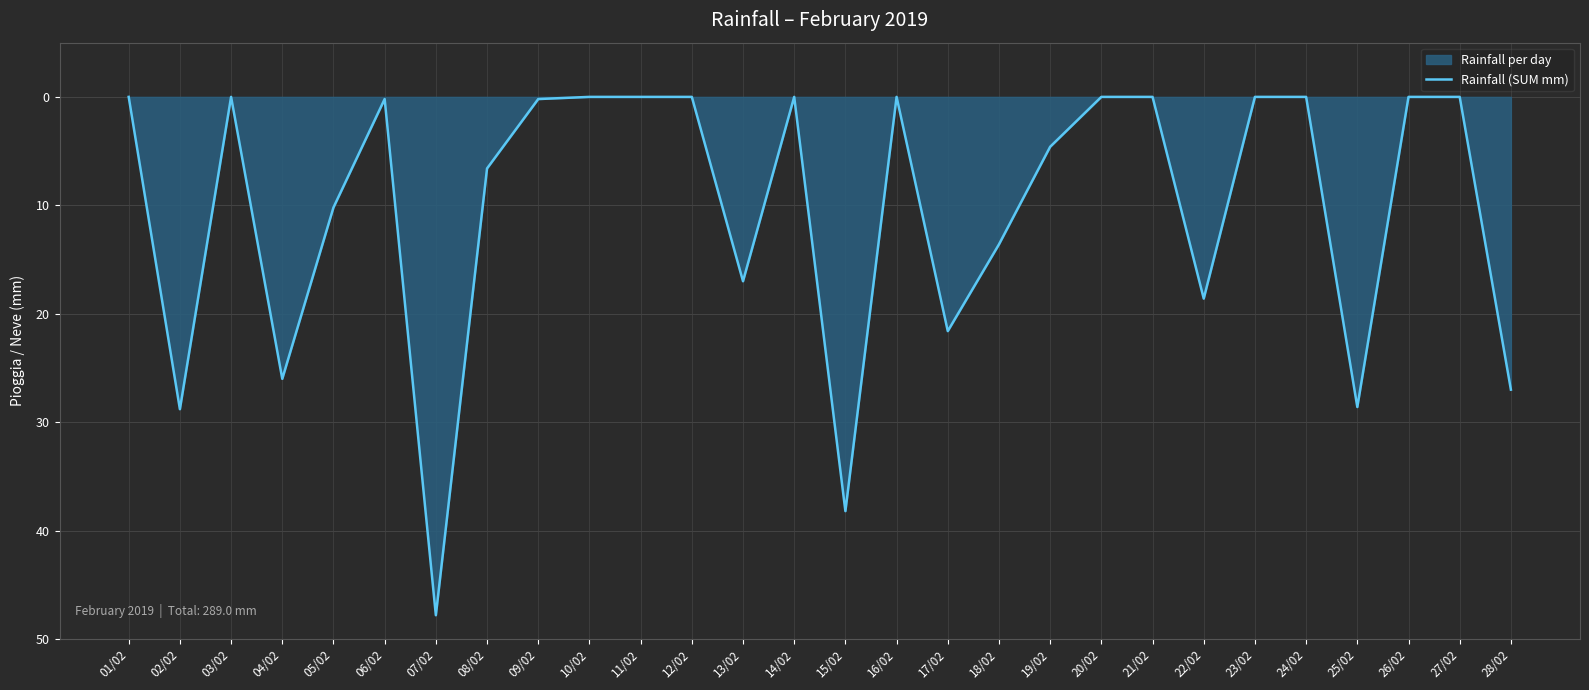

Reading left to right, extract all data points from this chart.

01/02=0.0	02/02=28.8	03/02=0.0	04/02=26.0	05/02=10.2	06/02=0.2	07/02=47.8	08/02=6.6	09/02=0.2	10/02=0.0	11/02=0.0	12/02=0.0	13/02=17.0	14/02=0.0	15/02=38.2	16/02=0.0	17/02=21.6	18/02=13.6	19/02=4.6	20/02=0.0	21/02=0.0	22/02=18.6	23/02=0.0	24/02=0.0	25/02=28.6	26/02=0.0	27/02=0.0	28/02=27.0